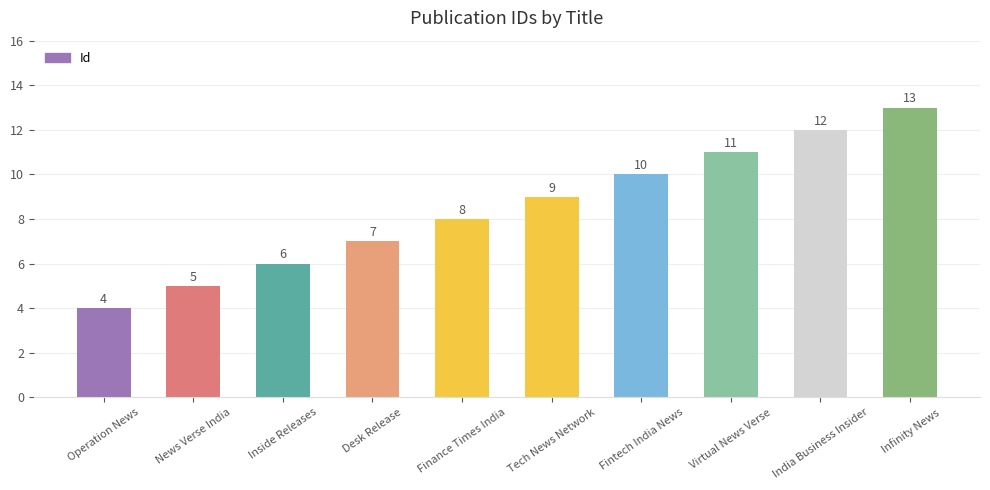

What position from the left is Finance Times India?

5